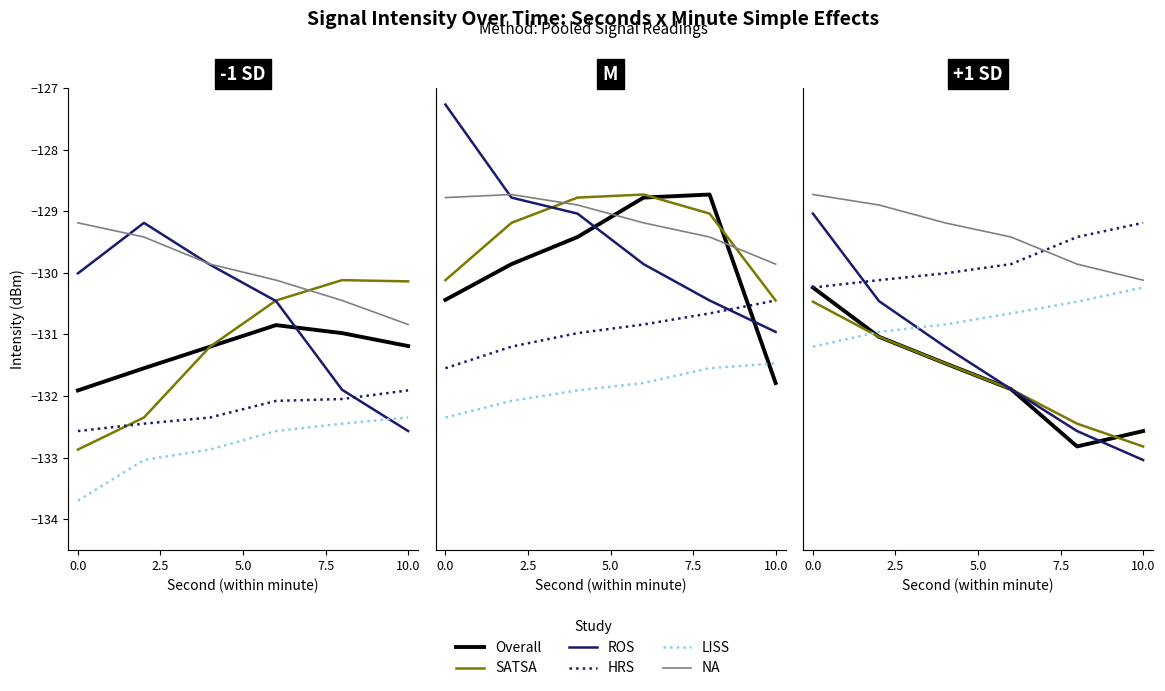

What is the value of the NA point at the 6th from the left?

-130.1